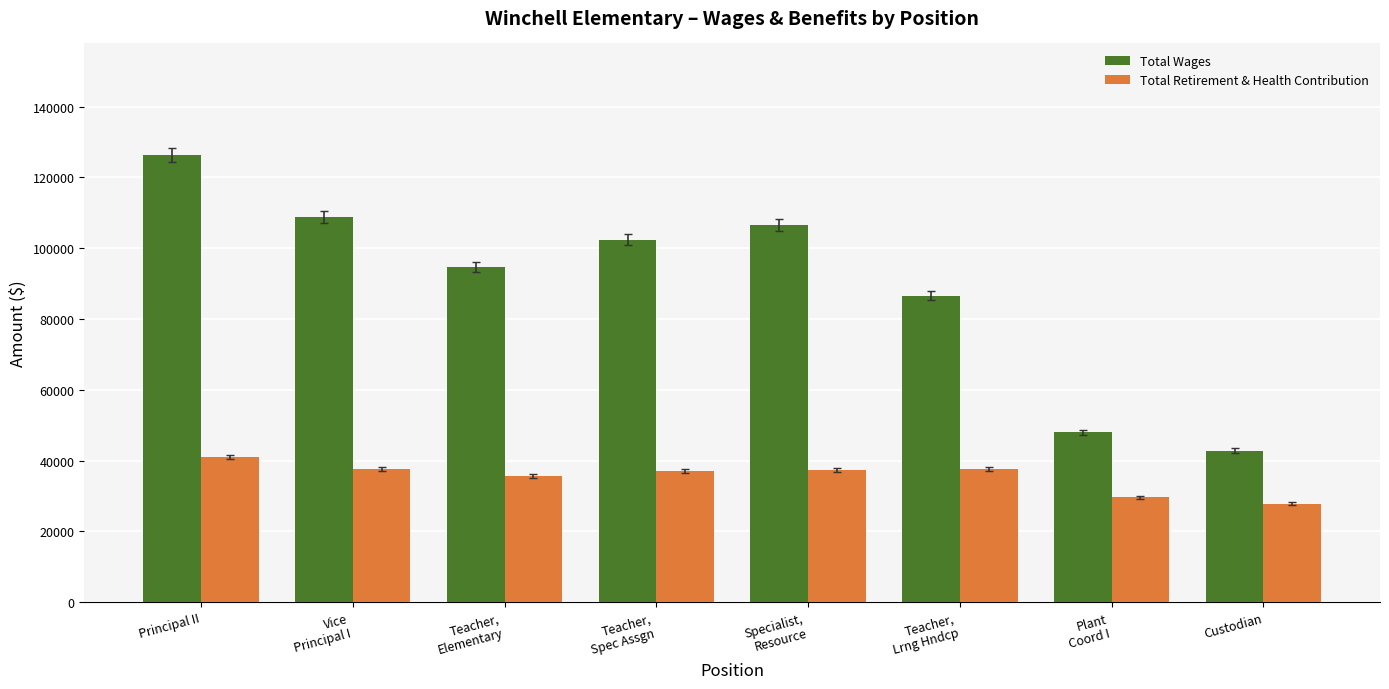

At which label does Total Wages reach its peak?

Principal II